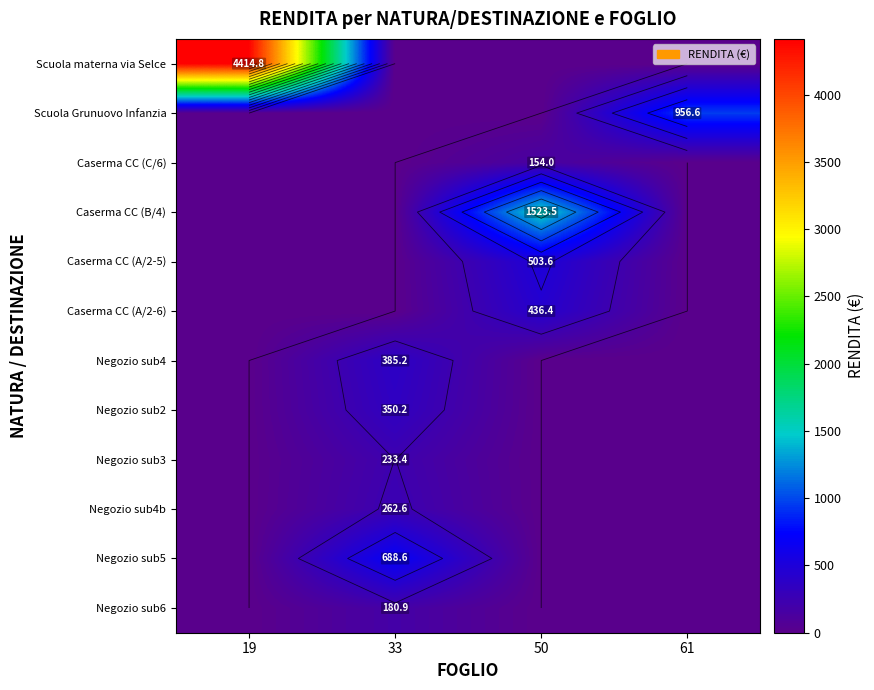

At how many categories does at least one series exceed 3339?

1